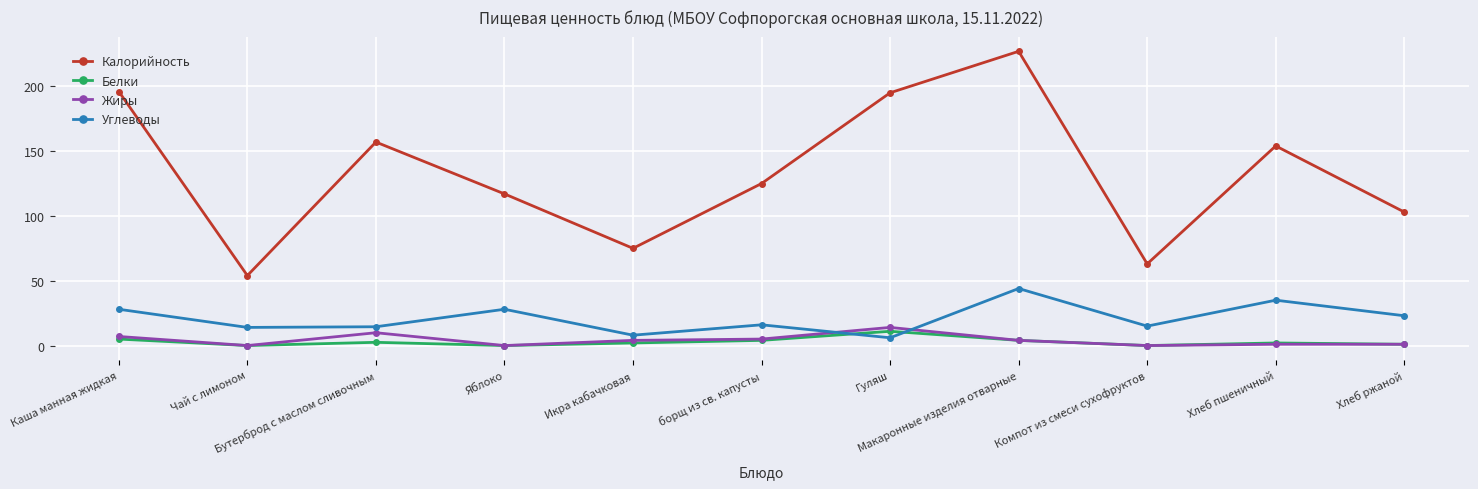

How many distinct data groups are displayed?

4